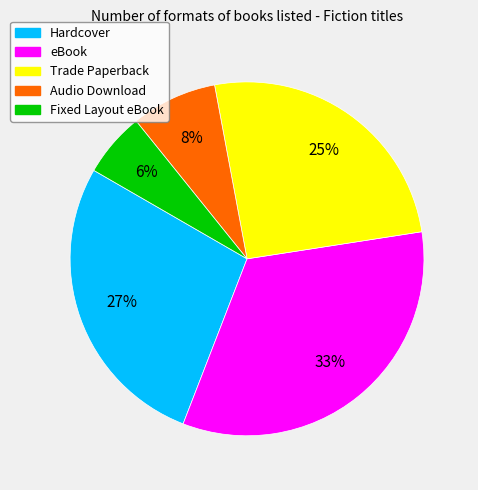

Between Trade Paperback and eBook, which is larger?

eBook